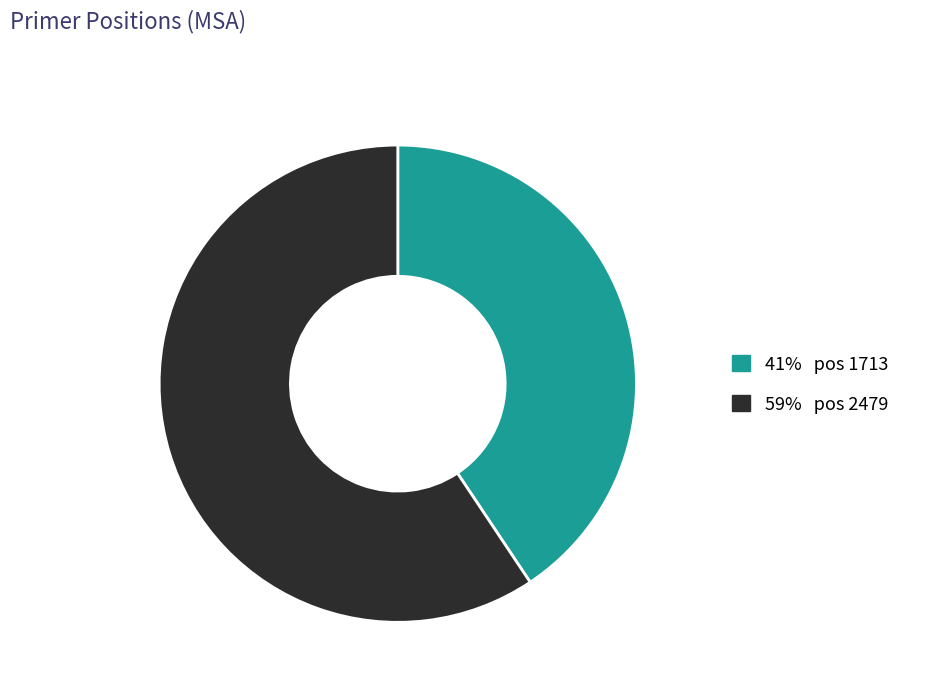

Is there any slice that represents more than half of the pie?

Yes